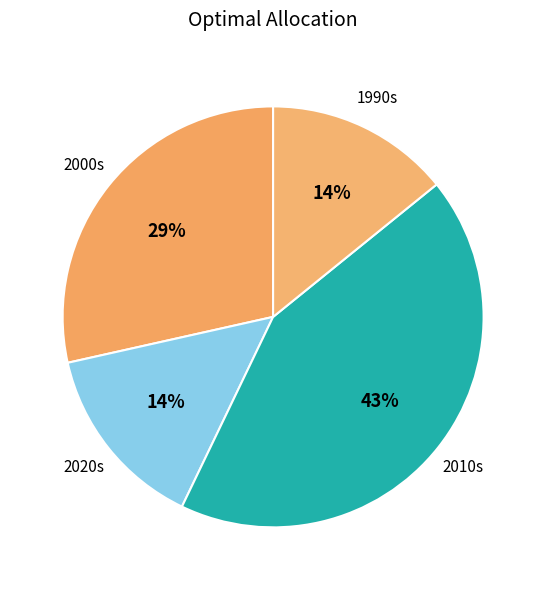

Does any single category account for the majority?

No